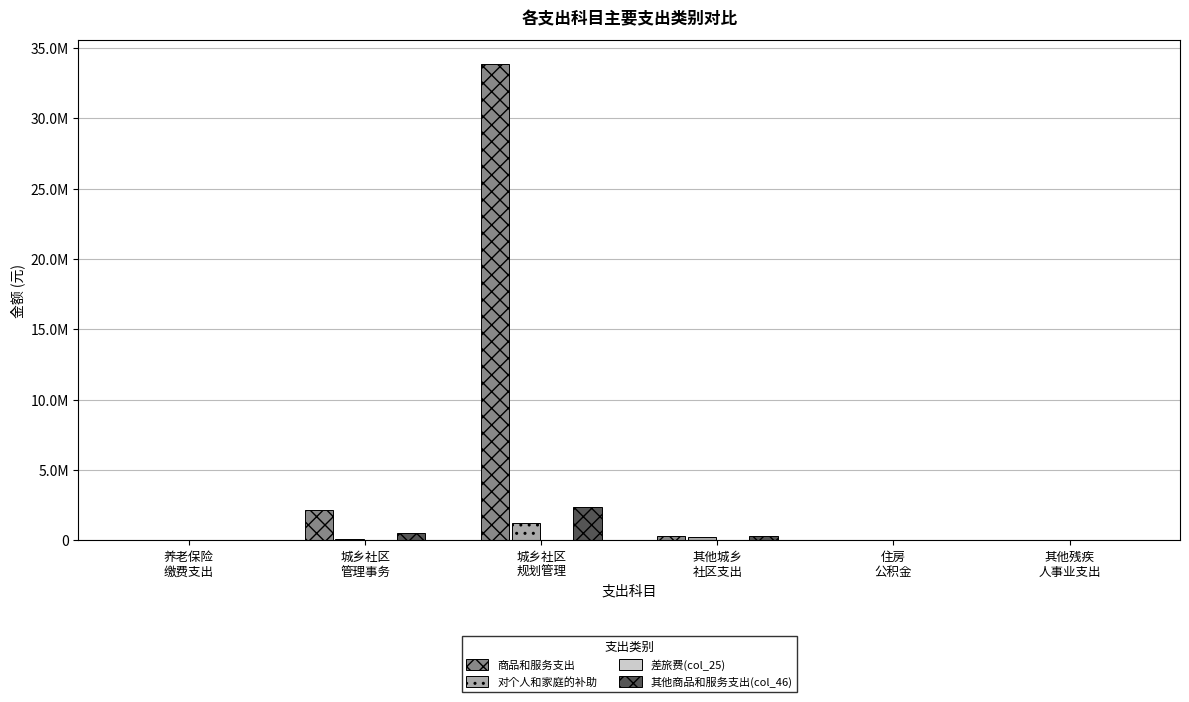

Reading left to right, what are all the values shown in this chart?

商品和服务支出: 养老保险
缴费支出=0.0	城乡社区
管理事务=2173687.3	城乡社区
规划管理=33868854.3	其他城乡
社区支出=278675.0	住房
公积金=0.0	其他残疾
人事业支出=0.0
对个人和家庭的补助: 养老保险
缴费支出=0.0	城乡社区
管理事务=102732.9	城乡社区
规划管理=1205929.5	其他城乡
社区支出=234416.0	住房
公积金=0.0	其他残疾
人事业支出=0.0
差旅费(col_25): 养老保险
缴费支出=0.0	城乡社区
管理事务=0.0	城乡社区
规划管理=34533.5	其他城乡
社区支出=0.0	住房
公积金=0.0	其他残疾
人事业支出=0.0
其他商品和服务支出(col_46): 养老保险
缴费支出=0.0	城乡社区
管理事务=543187.3	城乡社区
规划管理=2340771.5	其他城乡
社区支出=278525.0	住房
公积金=0.0	其他残疾
人事业支出=0.0